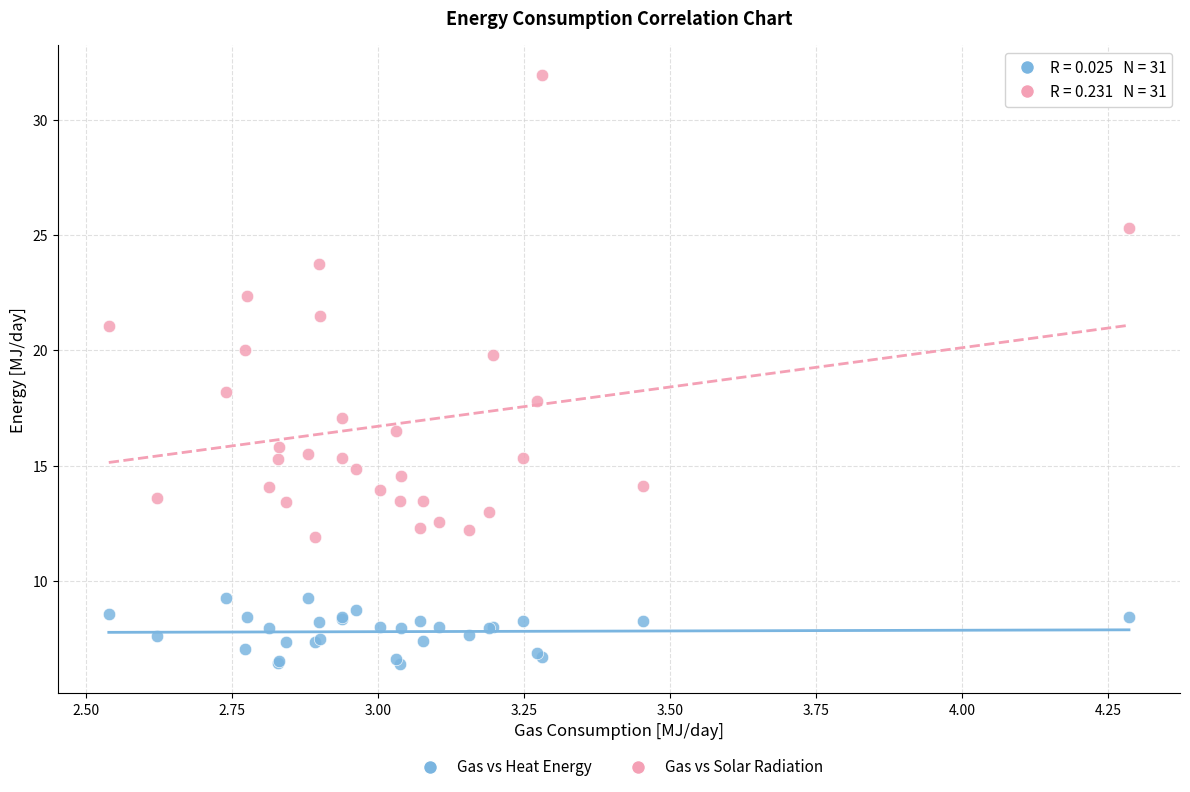

What are all the series names shown in the legend?

Gas vs Heat Energy, Gas vs Solar Radiation